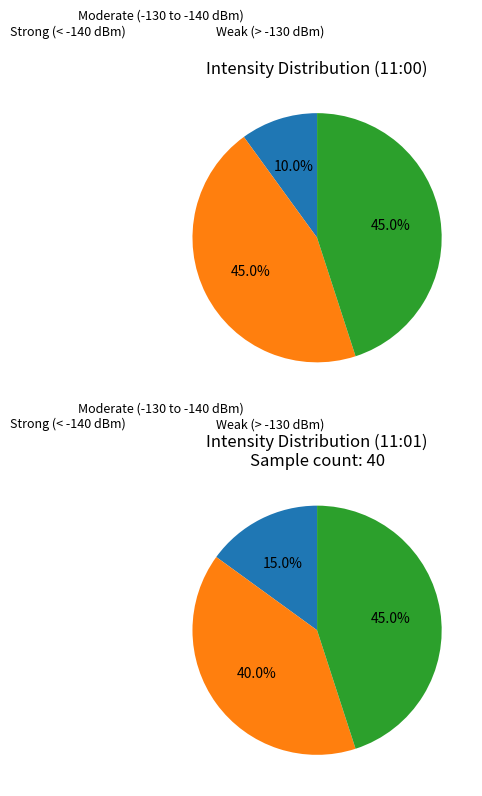

Does 14 account for over 50% of the chart?

No